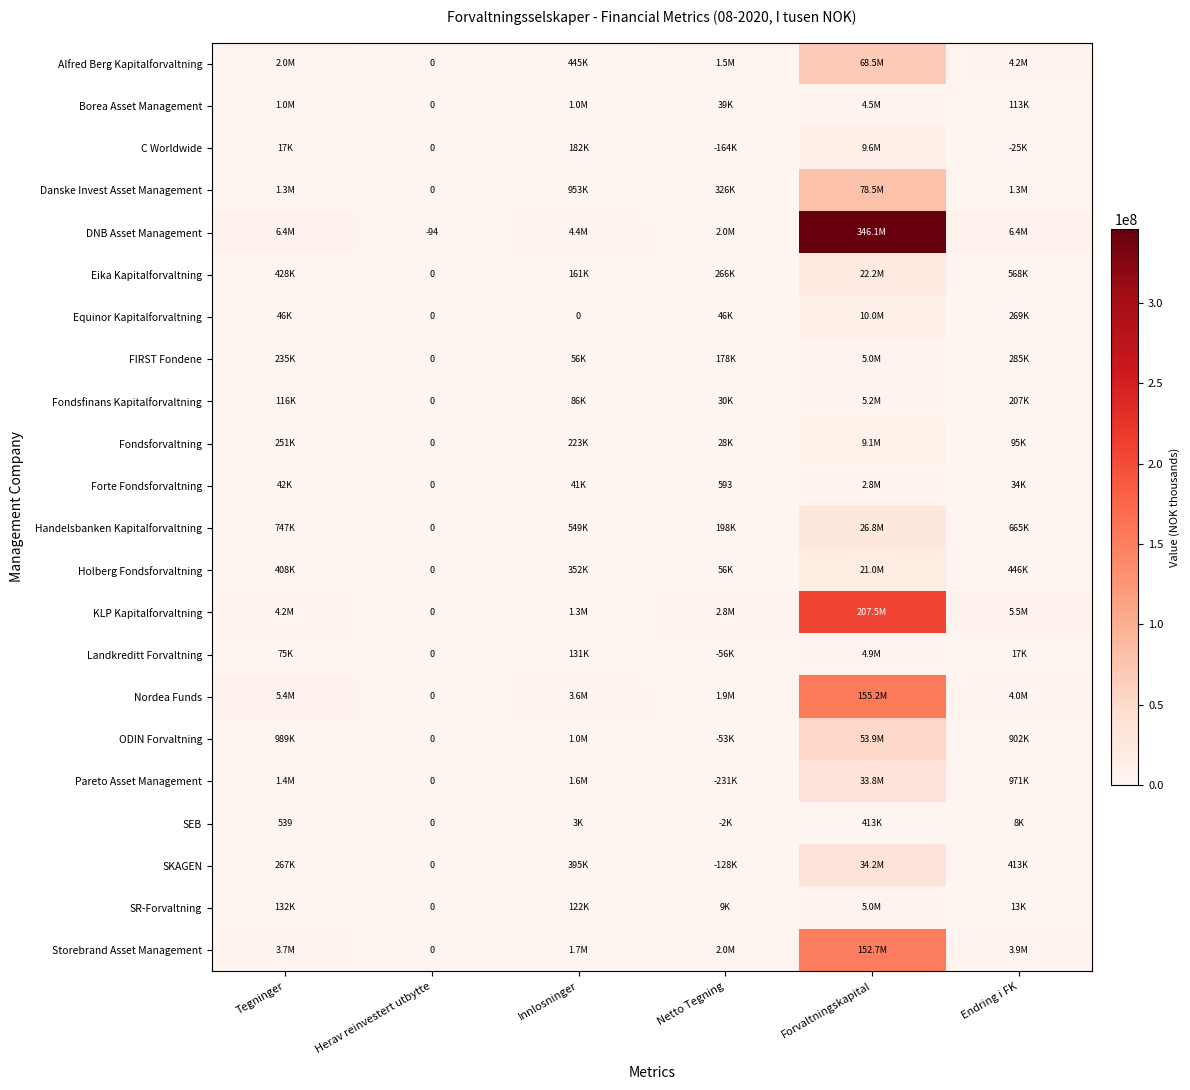

The Fondsforvaltning series shows 0 at Herav reinvestert utbytte. True or false?

True